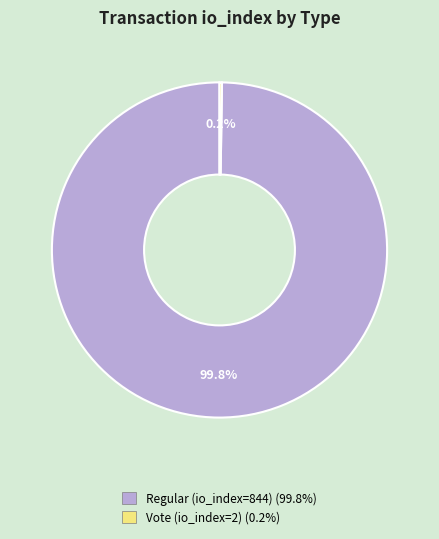

What is the majority slice?

Regular (io_index=844)